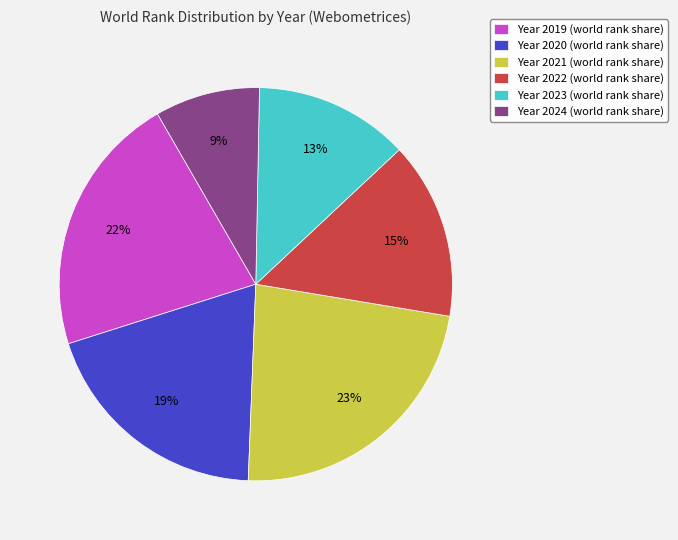

Which has a higher value, Year 2019 (world rank share) or Year 2022 (world rank share)?

Year 2019 (world rank share)